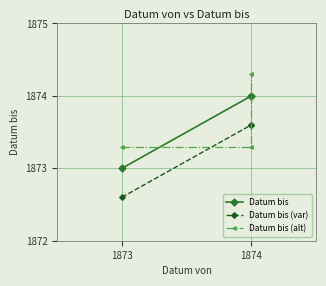

Is this an area chart (filled region under the line)?

No